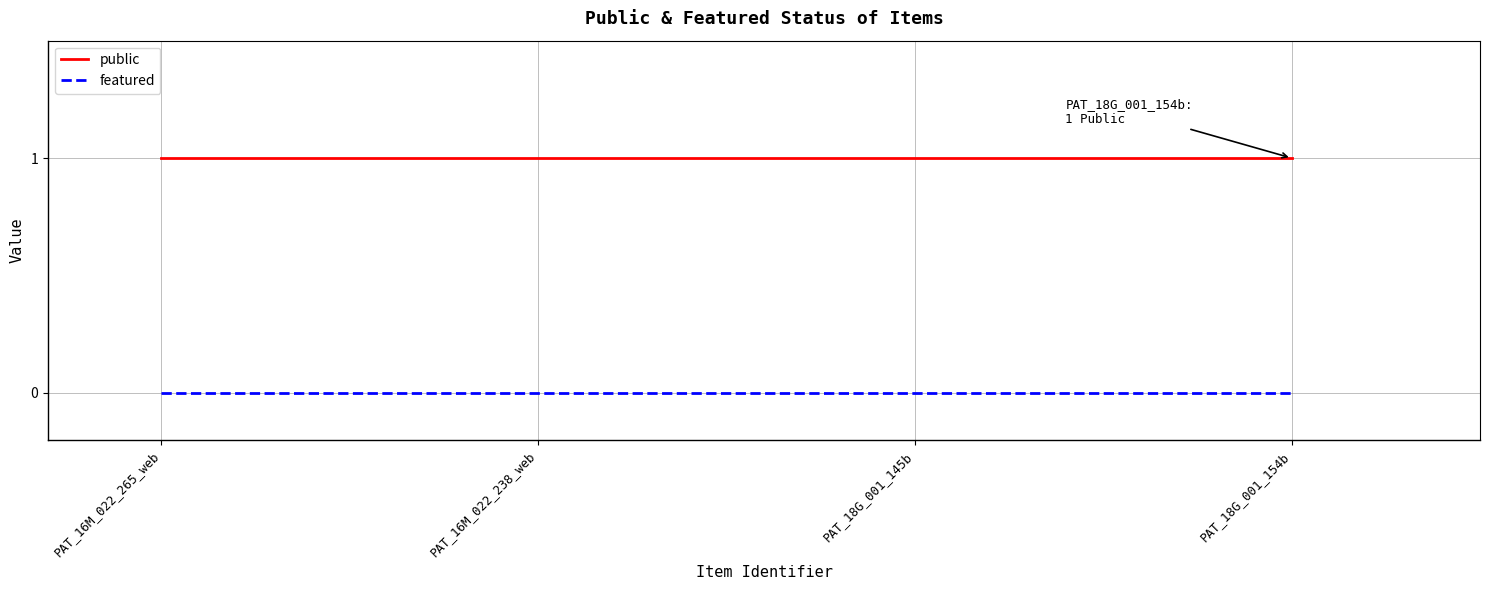

What is the sum of all public values?

4